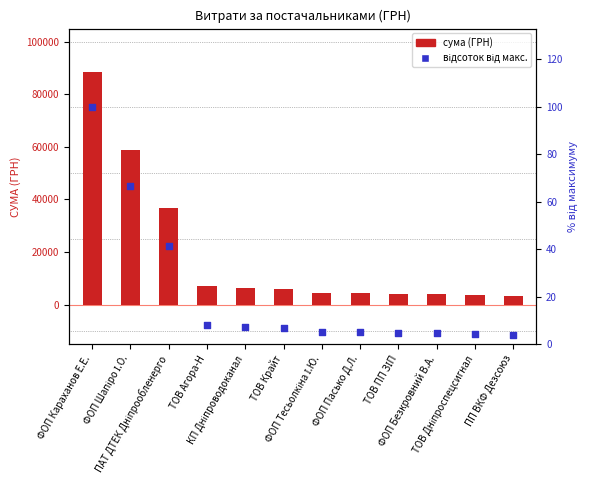

Is the value of сума (ГРН) at ТОВ Дніпроспецсигнал greater than the value of відсоток від макс. at ТОВ Дніпроспецсигнал?

Yes